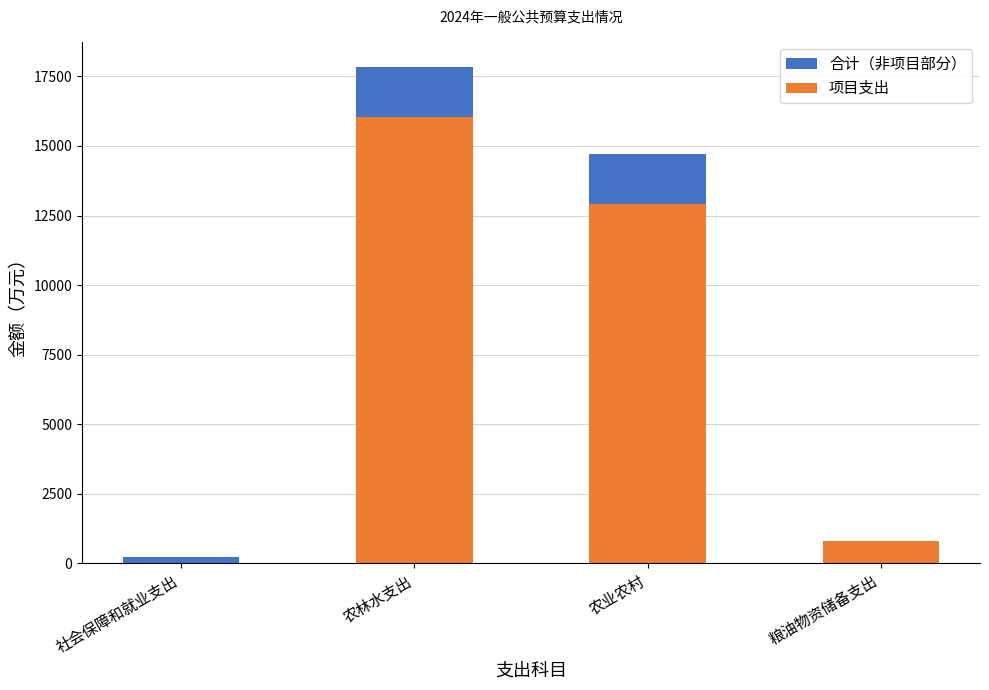

At which label is 项目支出 closest to 8013?

农业农村